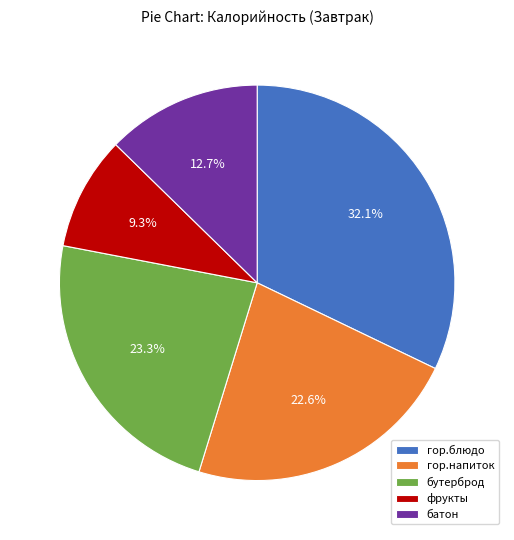

How much of the chart is everything except бутерброд?

76.7%